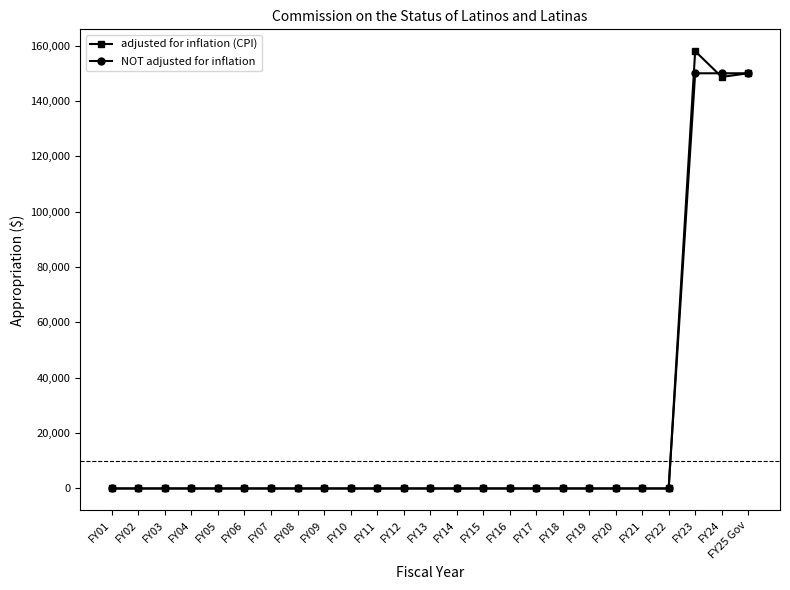

Is this an area chart (filled region under the line)?

No